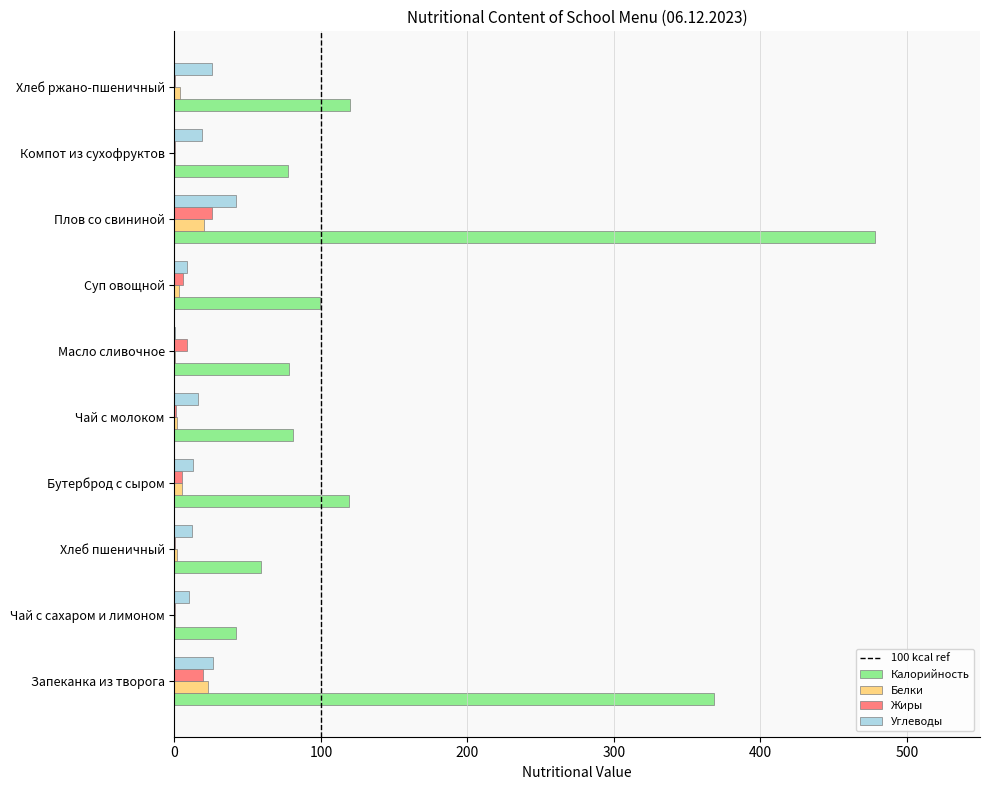

At which category does the chart reach its peak across all series?

Плов со свининой